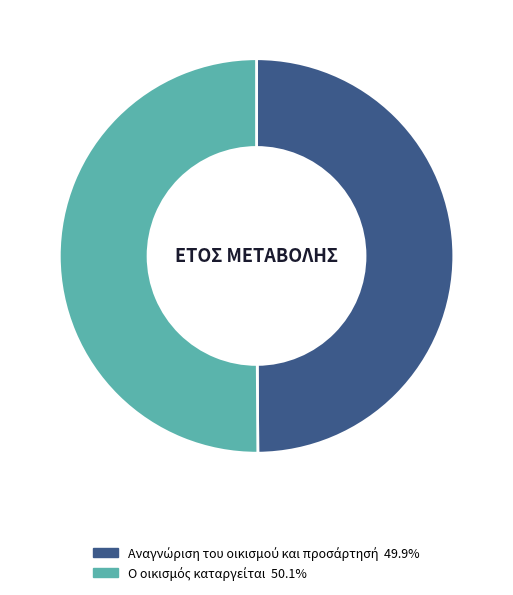

Count the number of slices in the pie.

2